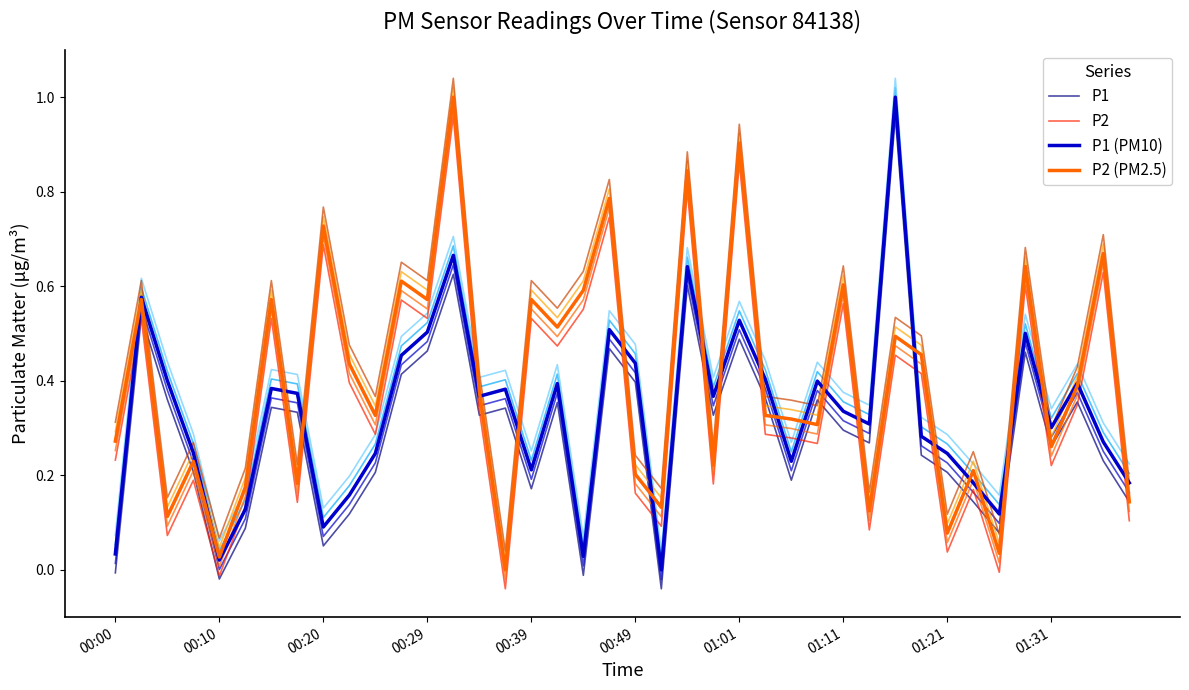

How many intersections are there between P1 (PM10) and P2?

21